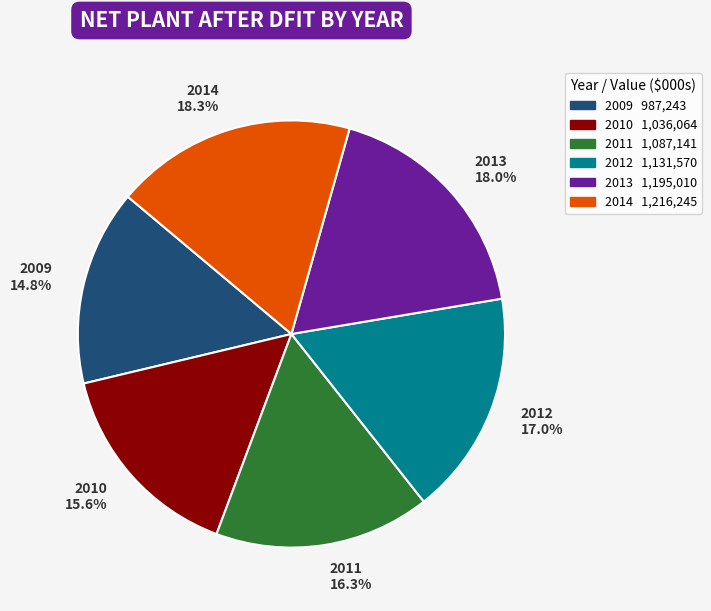

Between 2010 and 2011, which is larger?

2011